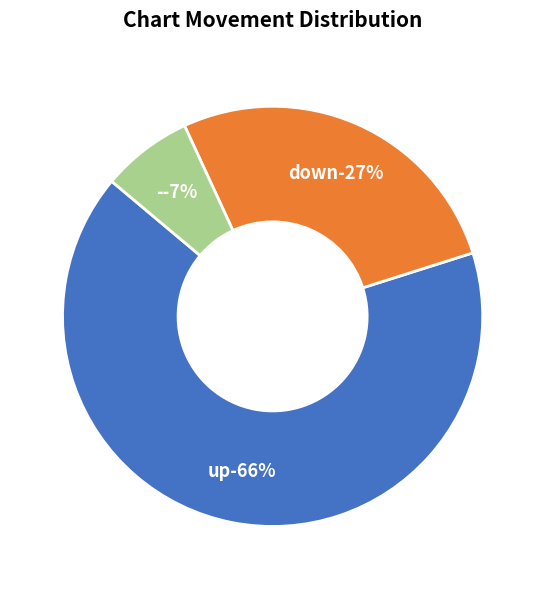

To the nearest percent, what portion does up represent?

66%